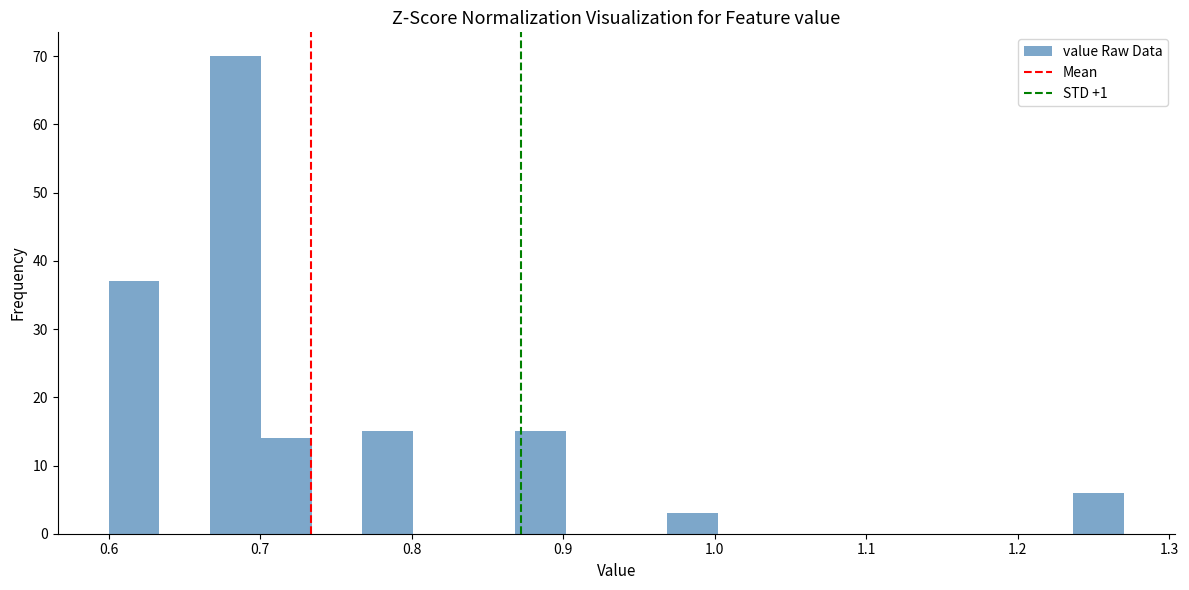

Around what value on the x-axis is the tallest bar? Give the approximate position of its centre, as read against the axis.

0.68